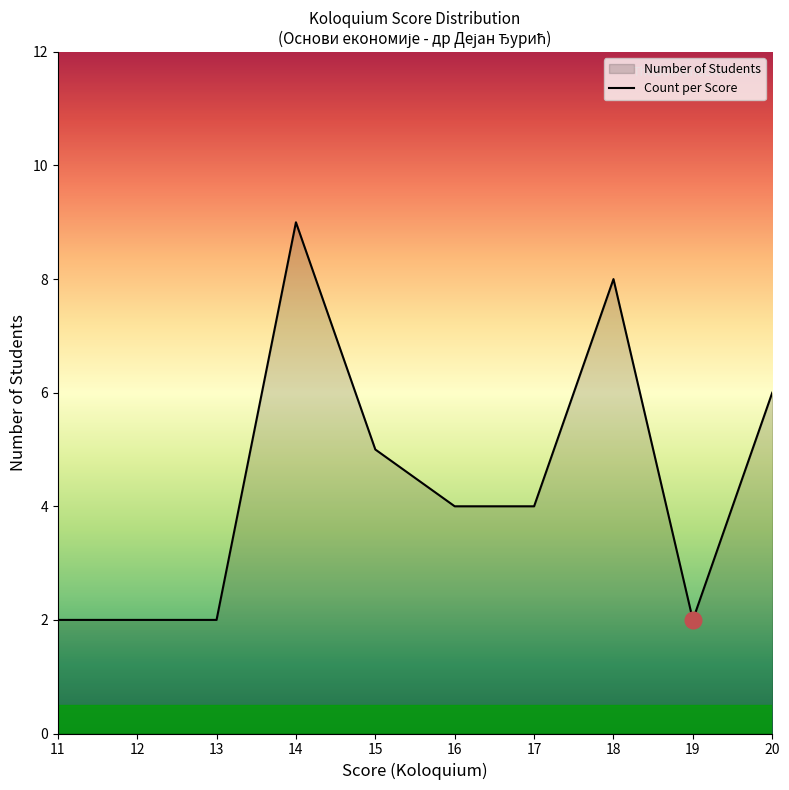

List the labels in order of value, smallest first.

19, 13, 12, 11, 17, 16, 15, 20, 18, 14